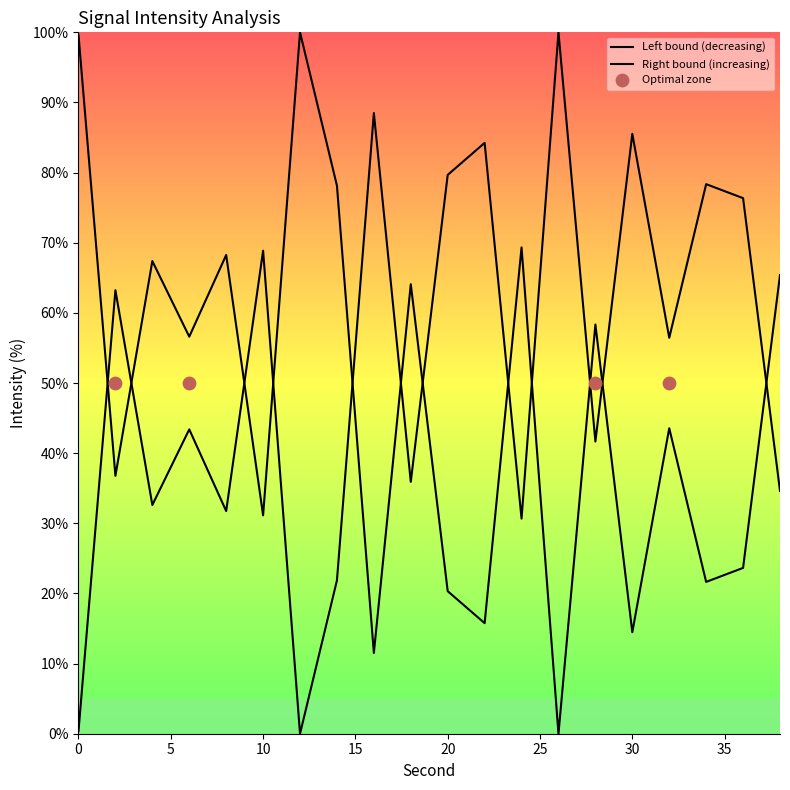

Approximately how many times larger is the value at 16 compared to 2?

0.3